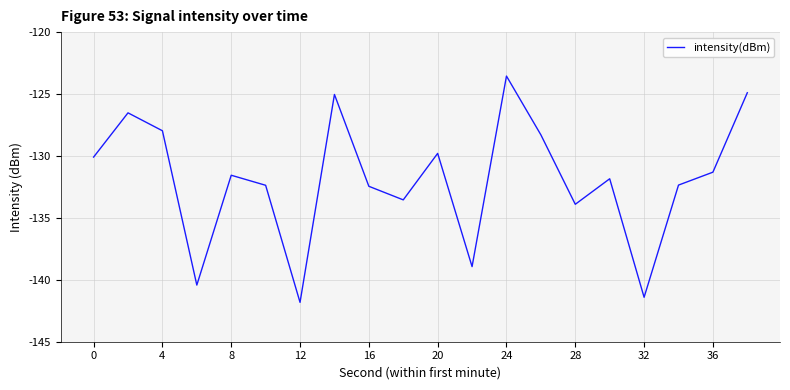

What is the minimum value shown in the chart?

-141.8